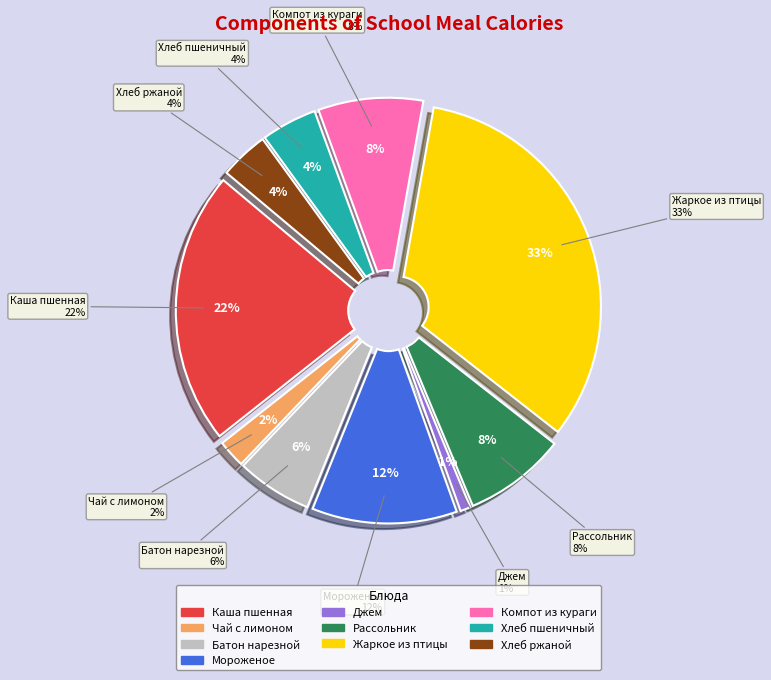

Combined, do Жаркое из птицы and Джем порционный account for over 50%?

No